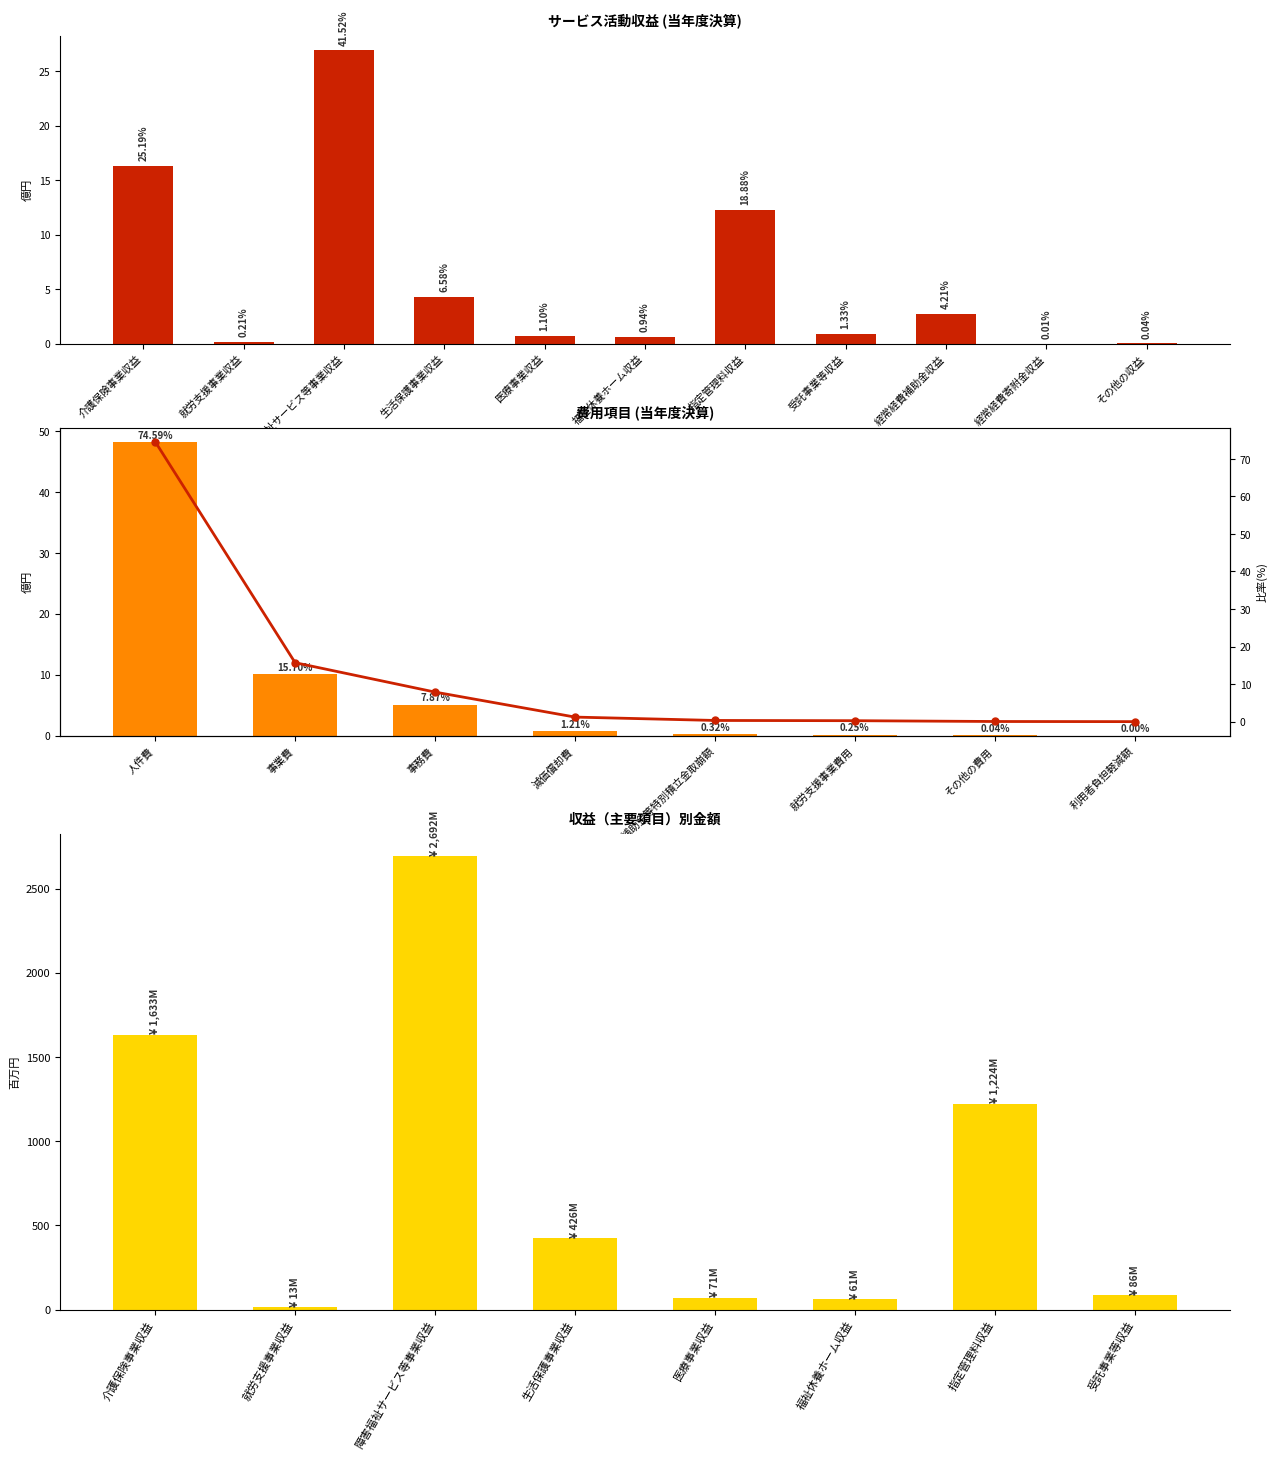

Which has a higher value, 受託事業等収益 or 福祉休養ホーム収益?

受託事業等収益